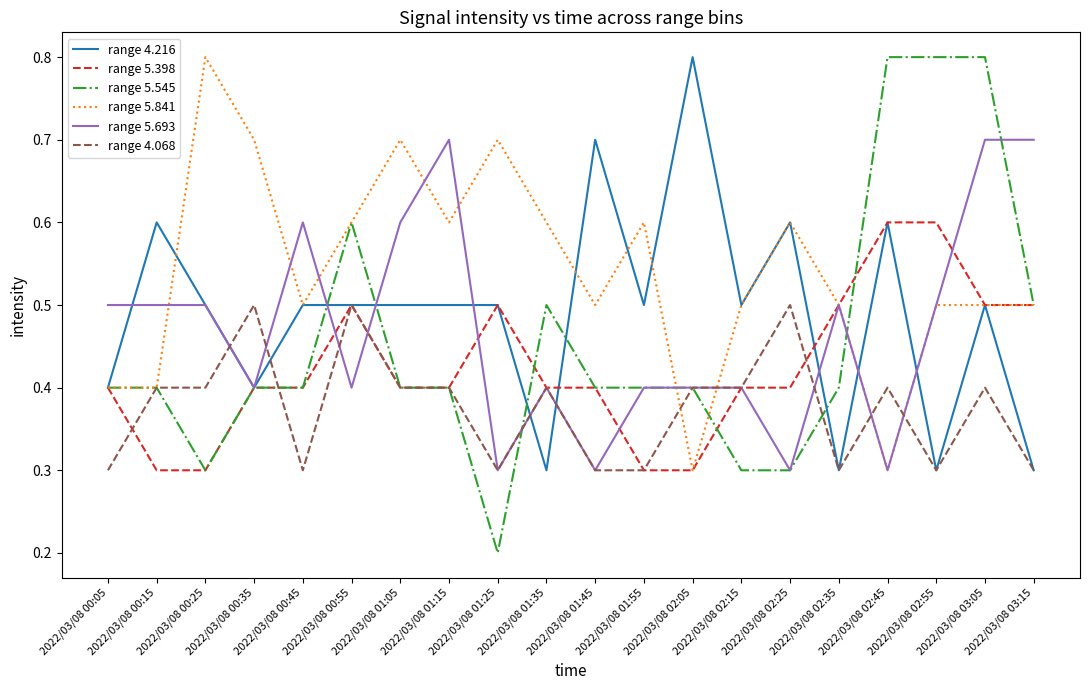

Which series has the largest total across all categories?

range 5.841